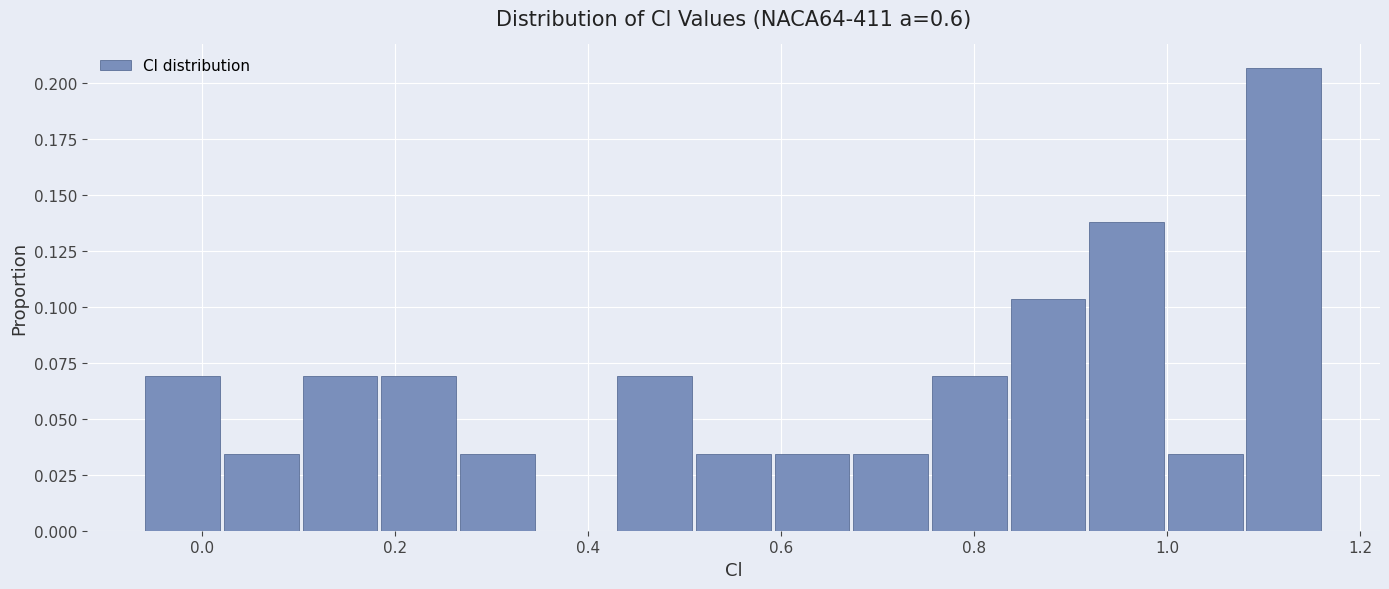

Reading left to right, list every bar in this chart as the range it spans on the x-axis followed by its height. Neither the bar edges nor the heights are printed on the chart, so give them approximately, as read against the axes.

-0.06 to 0.02: 0.070
0.02 to 0.10: 0.035
0.10 to 0.18: 0.070
0.18 to 0.26: 0.070
0.26 to 0.34: 0.035
0.34 to 0.44: 0
0.44 to 0.52: 0.070
0.52 to 0.60: 0.035
0.60 to 0.68: 0.035
0.68 to 0.76: 0.035
0.76 to 0.84: 0.070
0.84 to 0.92: 0.105
0.92 to 1.00: 0.140
1.00 to 1.08: 0.035
1.08 to 1.16: 0.205